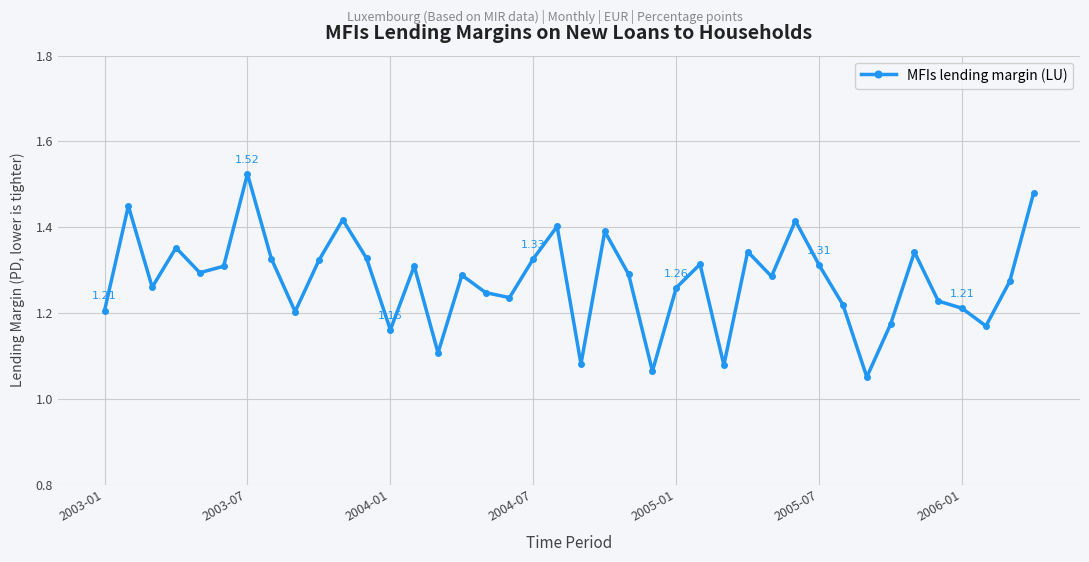

True or false: there are more than 2 points higher than both neighbors.

True